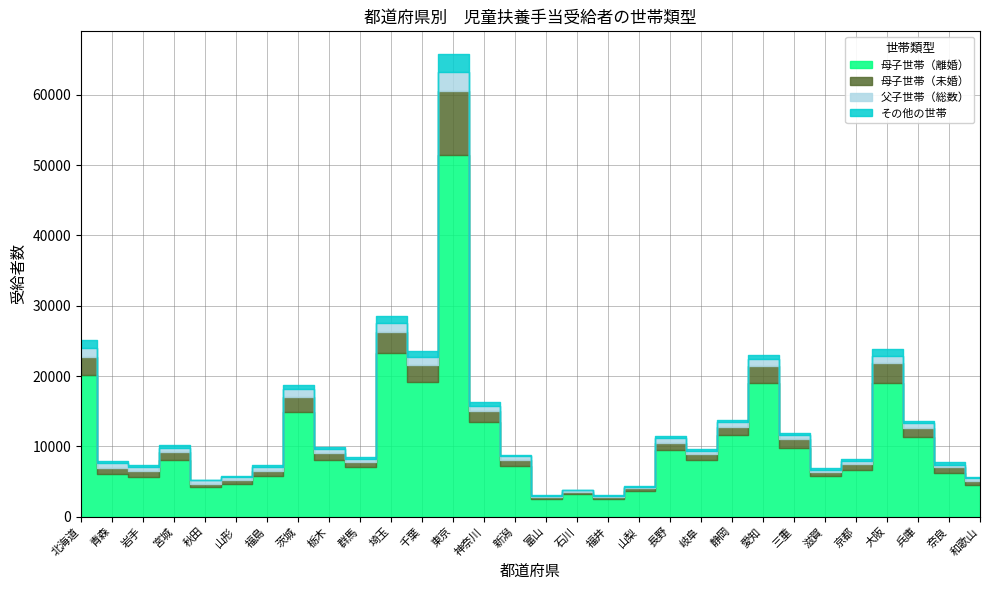

Rank the series at 愛知 from lowest to highest value.

その他の世帯, 父子世帯（総数）, 母子世帯（未婚）, 母子世帯（離婚）